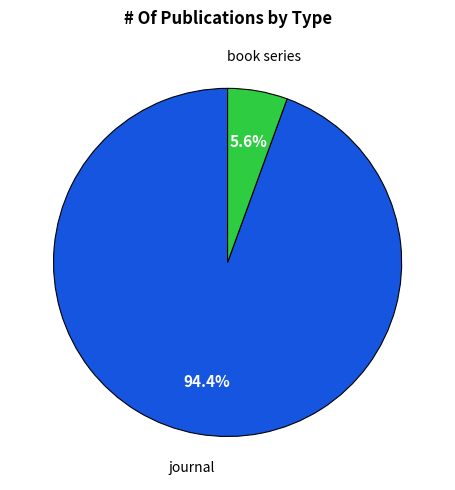

Between book series and journal, which is larger?

journal